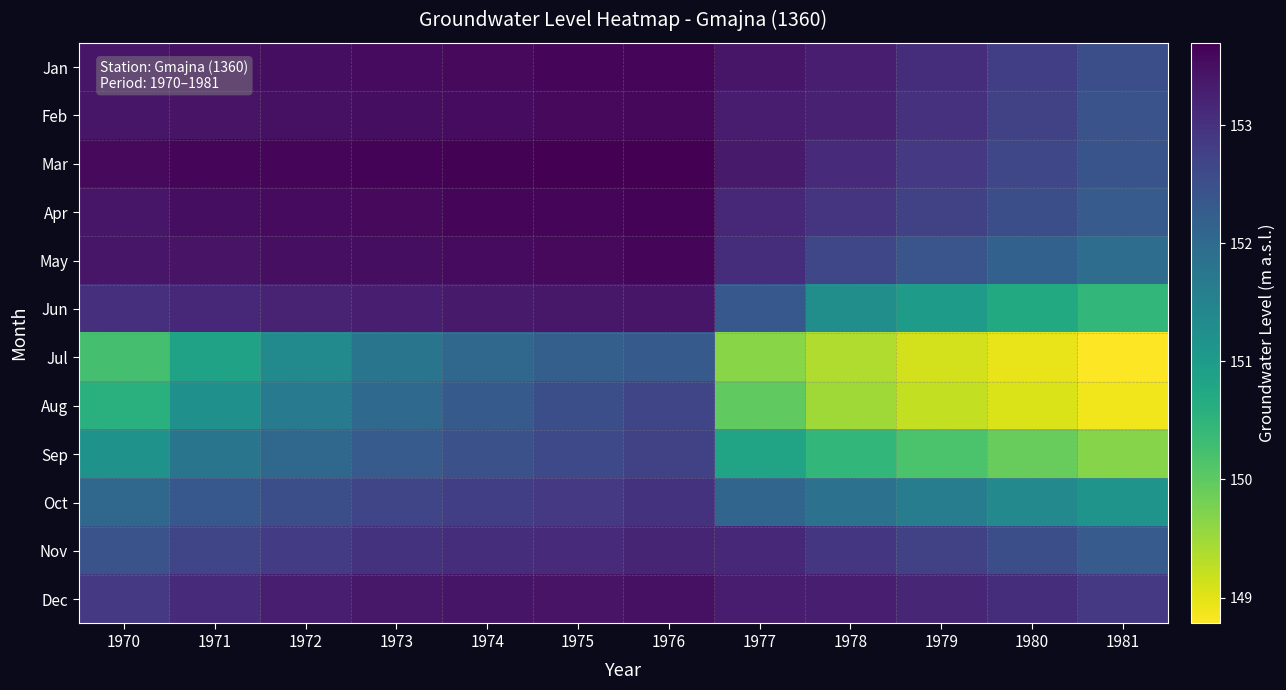

At 1980, list the series in order from smallest to largest.

Jul, Aug, Sep, Jun, Oct, May, Apr, Nov, Mar, Feb, Jan, Dec